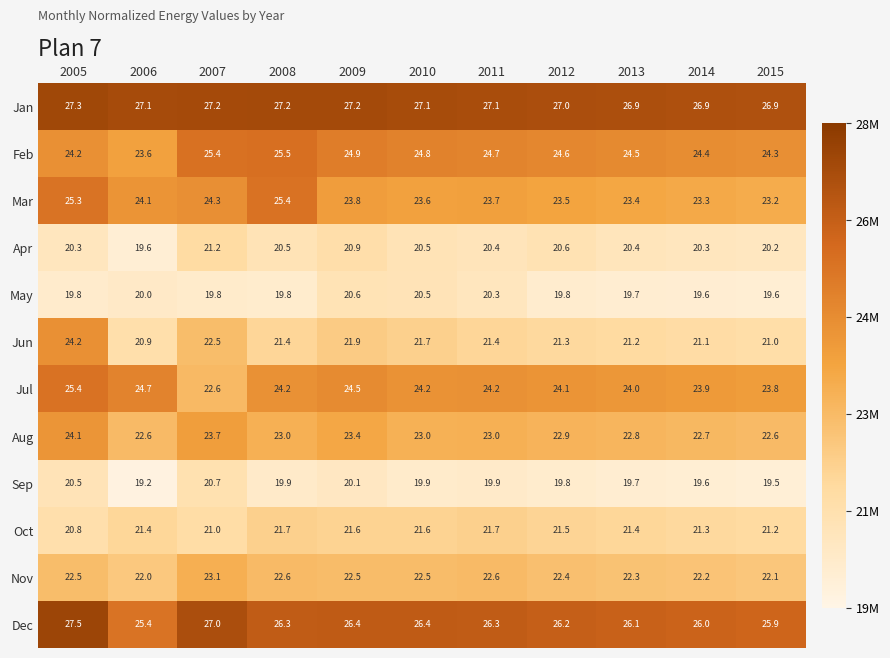

At how many categories does at least one series exceed 21?

11